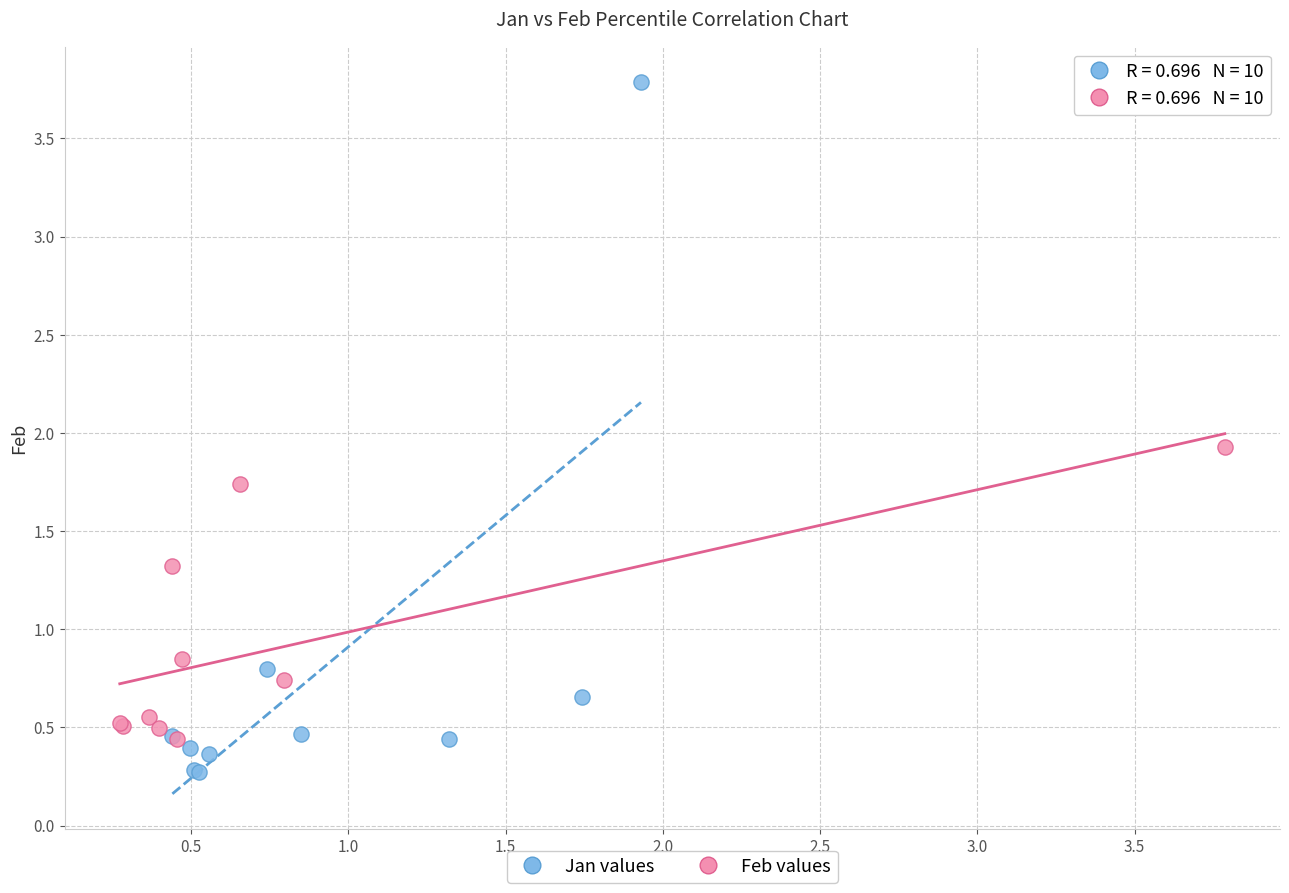

What are all the series names shown in the legend?

Jan values, Feb values